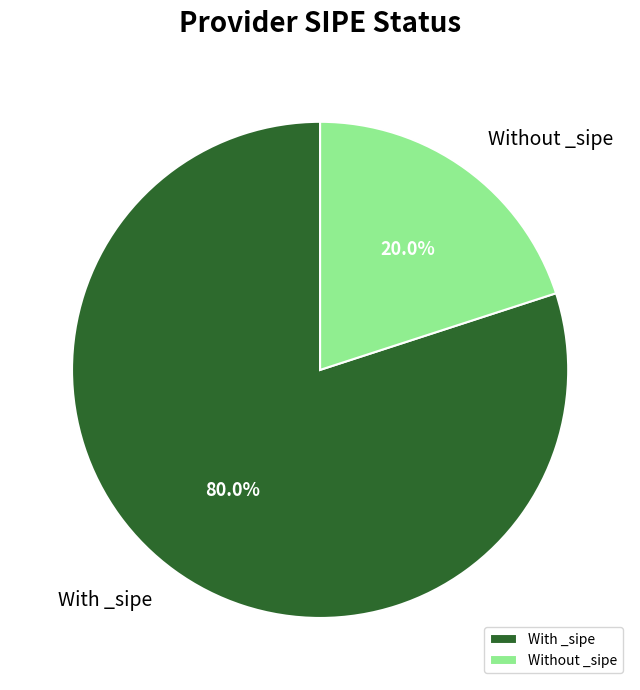

Combined, do Without _sipe and With _sipe account for over 50%?

Yes